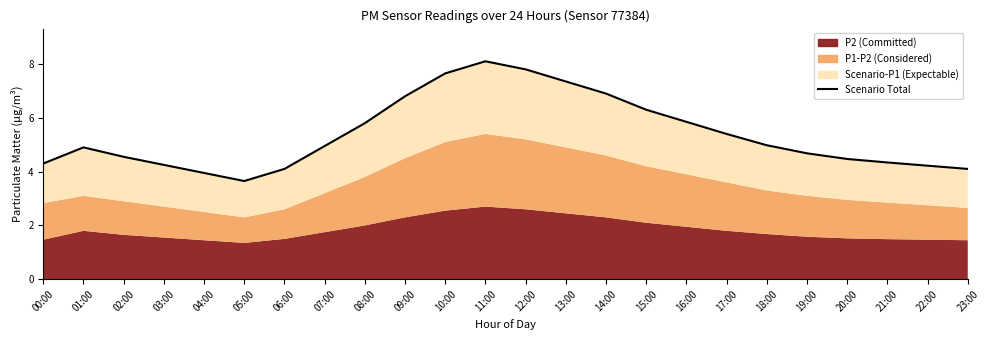

What is the minimum value shown in the chart?

3.6